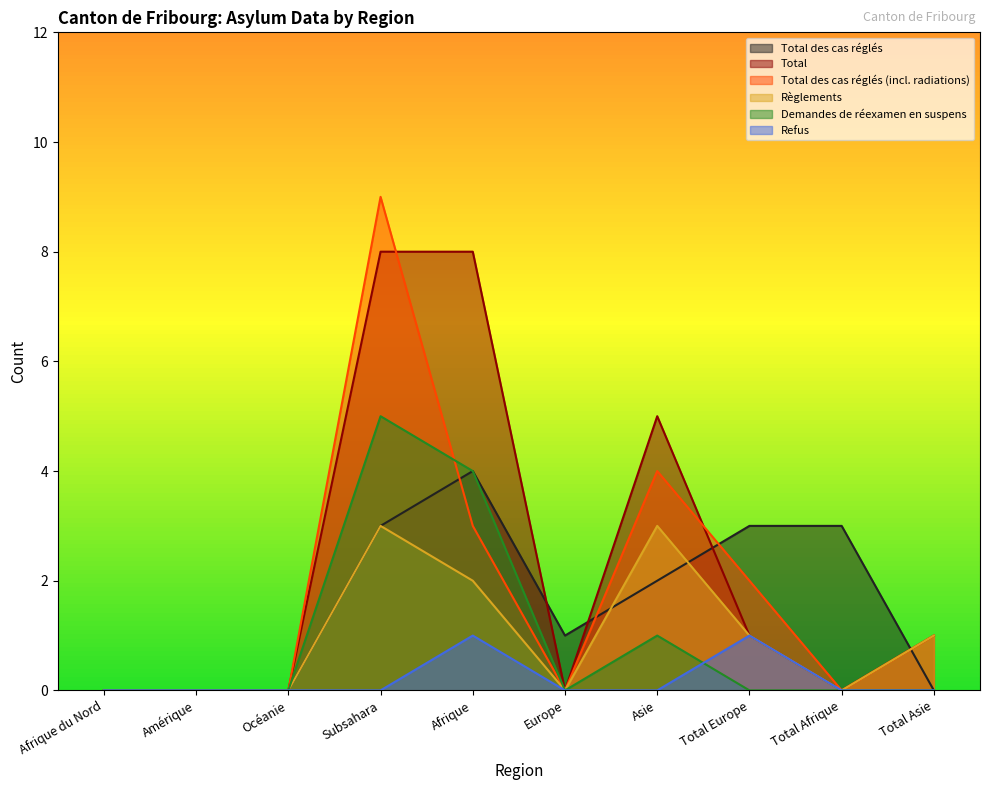

Reading left to right, what are all the values shown in this chart?

Total des cas réglés: 0	0	0	3	4	1	2	3	3	0
Total: 0	0	0	8	8	0	5	1	0	1
Total des cas réglés (incl. radiations): 0	0	0	9	3	0	4	2	0	1
Règlements: 0	0	0	3	2	0	3	1	0	1
Demandes de réexamen en suspens: 0	0	0	5	4	0	1	0	0	0
Refus: 0	0	0	0	1	0	0	1	0	0